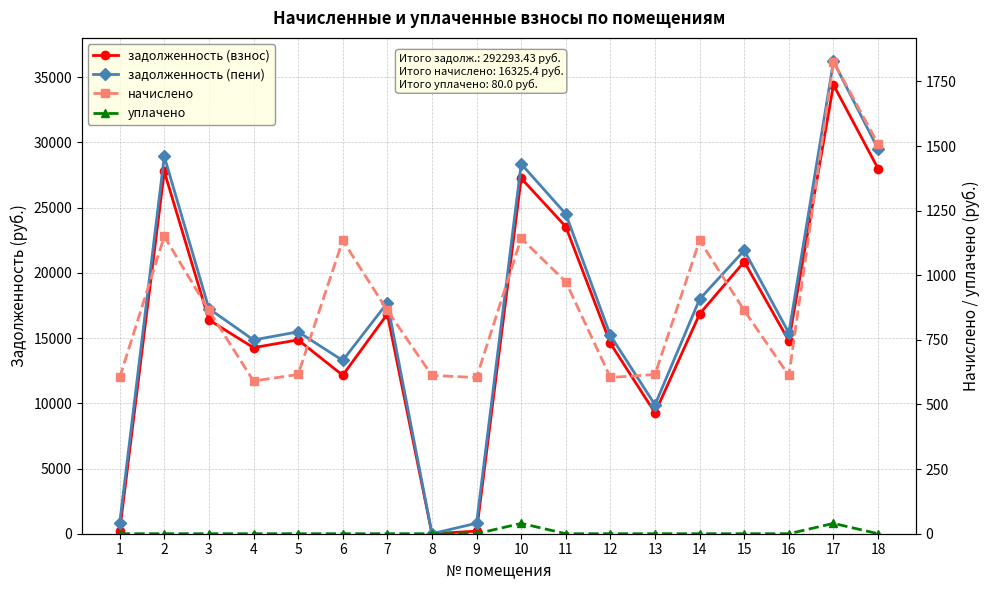

Does the chart display data point markers on the line(s)?

Yes